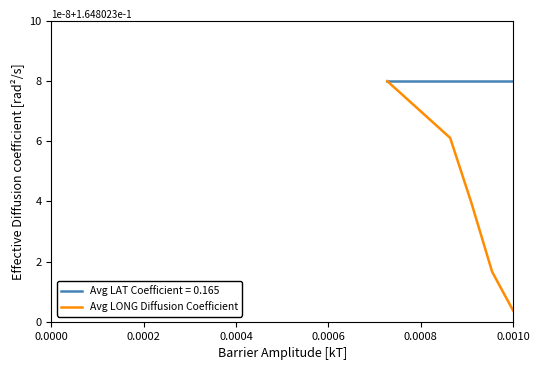

Which series has the widest spread of values?

Avg LONG Diffusion Coefficient